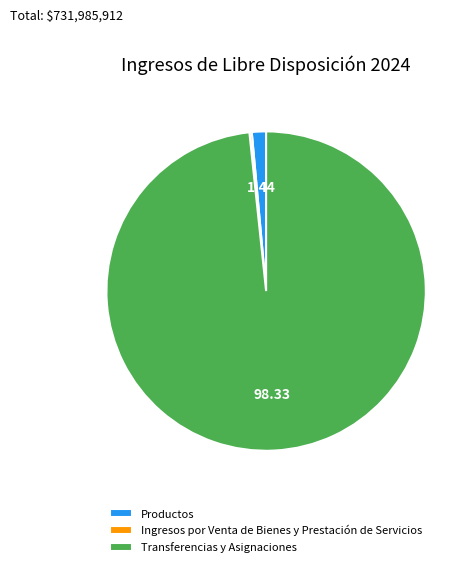

What is the majority slice?

Transferencias y Asignaciones